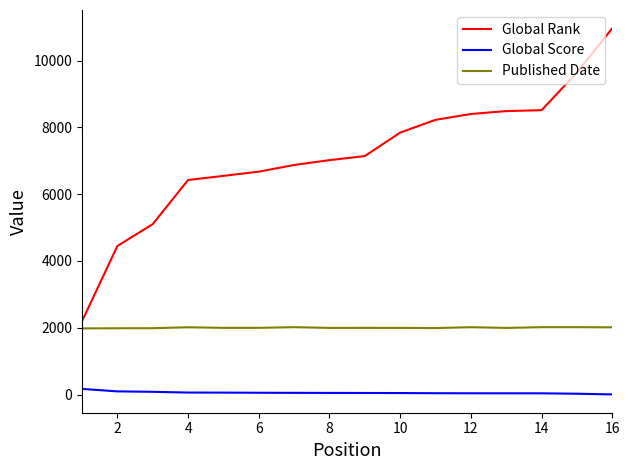

Which series has the widest spread of values?

Global Rank